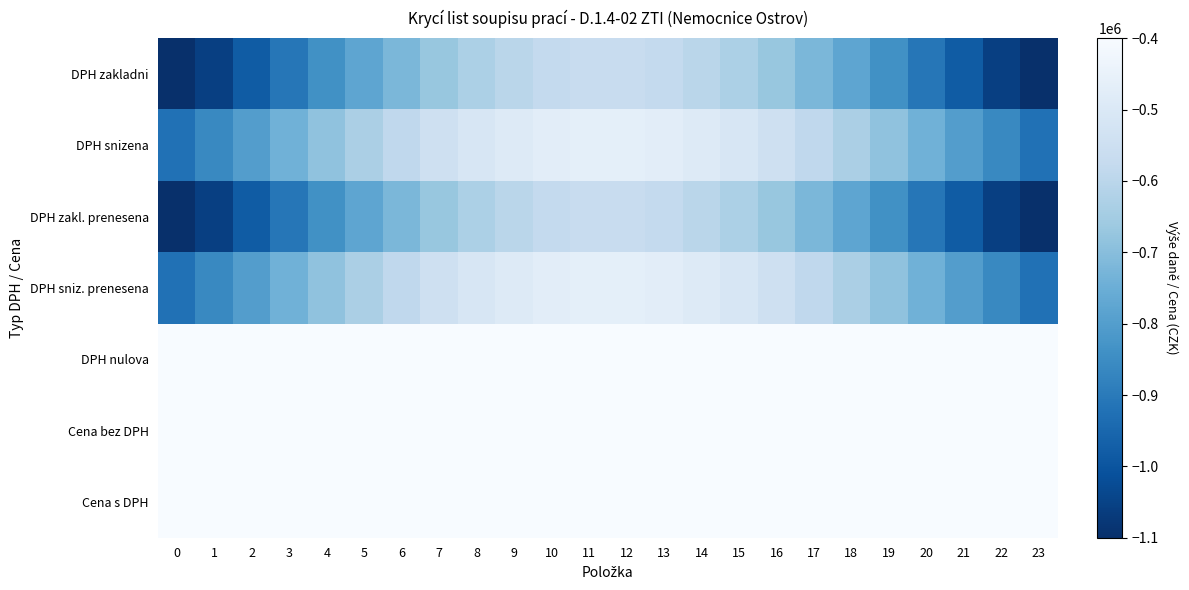

Reading left to right, what are all the values shown in this chart?

DPH zakladni: 0=-1135000.0	1=-1057725.4	2=-981890.3	3=-908907.4	4=-840136.1	5=-776857.6	6=-720250.6	7=-671369.6	8=-631125.1	9=-600266.9	10=-579369.8	11=-568823.0	12=-568823.0	13=-579369.8	14=-600266.9	15=-631125.1	16=-671369.6	17=-720250.6	18=-776857.6	19=-840136.1	20=-908907.4	21=-981890.3	22=-1057725.4	23=-1135000.0
DPH snizena: 0=-925000.0	1=-862022.9	2=-800219.0	3=-740739.5	4=-684692.4	5=-633121.8	6=-586988.4	7=-547151.4	8=-514353.1	9=-489204.3	10=-472173.6	11=-463578.2	12=-463578.2	13=-472173.6	14=-489204.3	15=-514353.1	16=-547151.4	17=-586988.4	18=-633121.8	19=-684692.4	20=-740739.5	21=-800219.0	22=-862022.9	23=-925000.0
DPH zakl. prenesena: 0=-1135000.0	1=-1057725.4	2=-981890.3	3=-908907.4	4=-840136.1	5=-776857.6	6=-720250.6	7=-671369.6	8=-631125.1	9=-600266.9	10=-579369.8	11=-568823.0	12=-568823.0	13=-579369.8	14=-600266.9	15=-631125.1	16=-671369.6	17=-720250.6	18=-776857.6	19=-840136.1	20=-908907.4	21=-981890.3	22=-1057725.4	23=-1135000.0
DPH sniz. prenesena: 0=-925000.0	1=-862022.9	2=-800219.0	3=-740739.5	4=-684692.4	5=-633121.8	6=-586988.4	7=-547151.4	8=-514353.1	9=-489204.3	10=-472173.6	11=-463578.2	12=-463578.2	13=-472173.6	14=-489204.3	15=-514353.1	16=-547151.4	17=-586988.4	18=-633121.8	19=-684692.4	20=-740739.5	21=-800219.0	22=-862022.9	23=-925000.0
DPH nulova: 0=-400000.0	1=-372766.7	2=-346040.6	3=-320319.8	4=-296083.2	5=-273782.4	6=-253832.8	7=-236606.0	8=-222423.0	9=-211547.8	10=-204183.2	11=-200466.2	12=-200466.2	13=-204183.2	14=-211547.8	15=-222423.0	16=-236606.0	17=-253832.8	18=-273782.4	19=-296083.2	20=-320319.8	21=-346040.6	22=-372766.7	23=-400000.0
Cena bez DPH: 0=-400000.0	1=-372766.7	2=-346040.6	3=-320319.8	4=-296083.2	5=-273782.4	6=-253832.8	7=-236606.0	8=-222423.0	9=-211547.8	10=-204183.2	11=-200466.2	12=-200466.2	13=-204183.2	14=-211547.8	15=-222423.0	16=-236606.0	17=-253832.8	18=-273782.4	19=-296083.2	20=-320319.8	21=-346040.6	22=-372766.7	23=-400000.0
Cena s DPH: 0=-400000.0	1=-372766.7	2=-346040.6	3=-320319.8	4=-296083.2	5=-273782.4	6=-253832.8	7=-236606.0	8=-222423.0	9=-211547.8	10=-204183.2	11=-200466.2	12=-200466.2	13=-204183.2	14=-211547.8	15=-222423.0	16=-236606.0	17=-253832.8	18=-273782.4	19=-296083.2	20=-320319.8	21=-346040.6	22=-372766.7	23=-400000.0